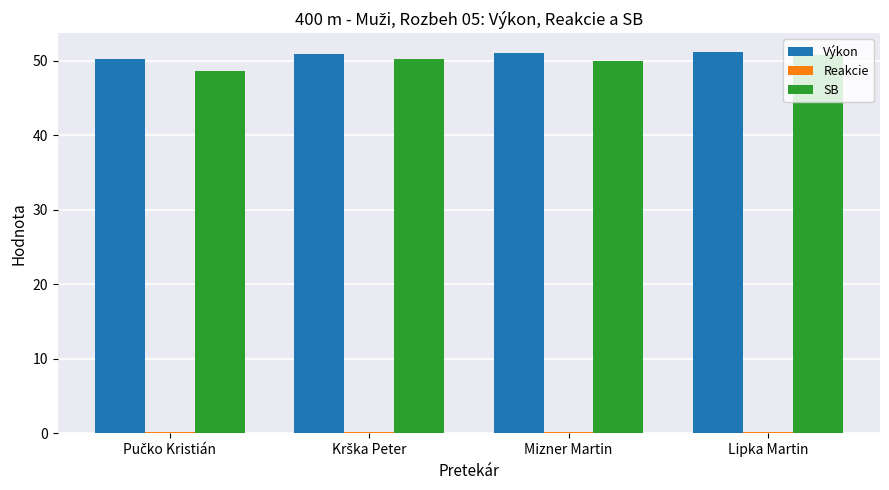

What is the label of the 3rd bar from the left?

Mizner Martin